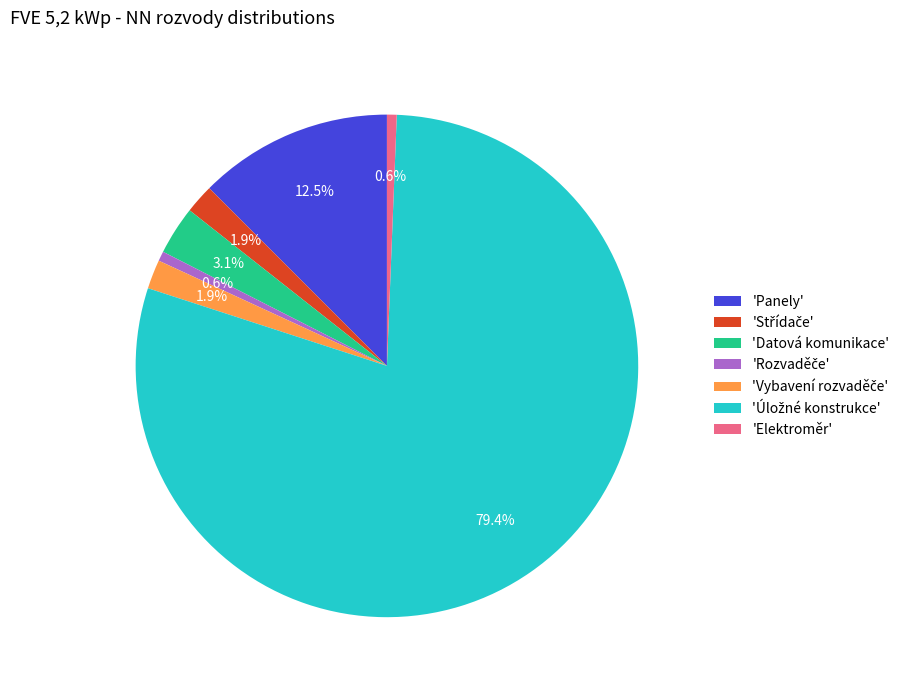

Is there a majority slice in this chart?

Yes